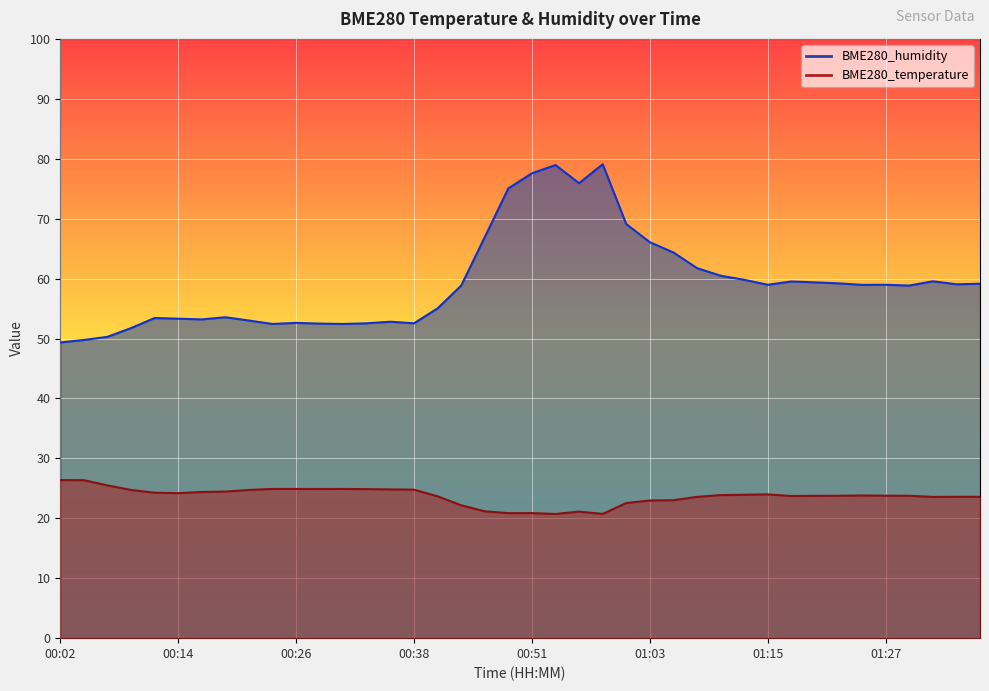

Where is the first local maximum for BME280_humidity?

00:11